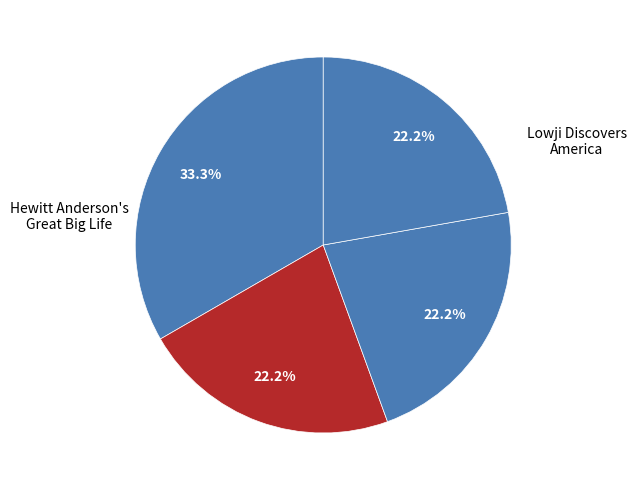

Rank the categories by value from highest to lowest.

Hewitt Anderson's Great Big Life, Lowji Discovers America, Wind Flyers, Let it Shine